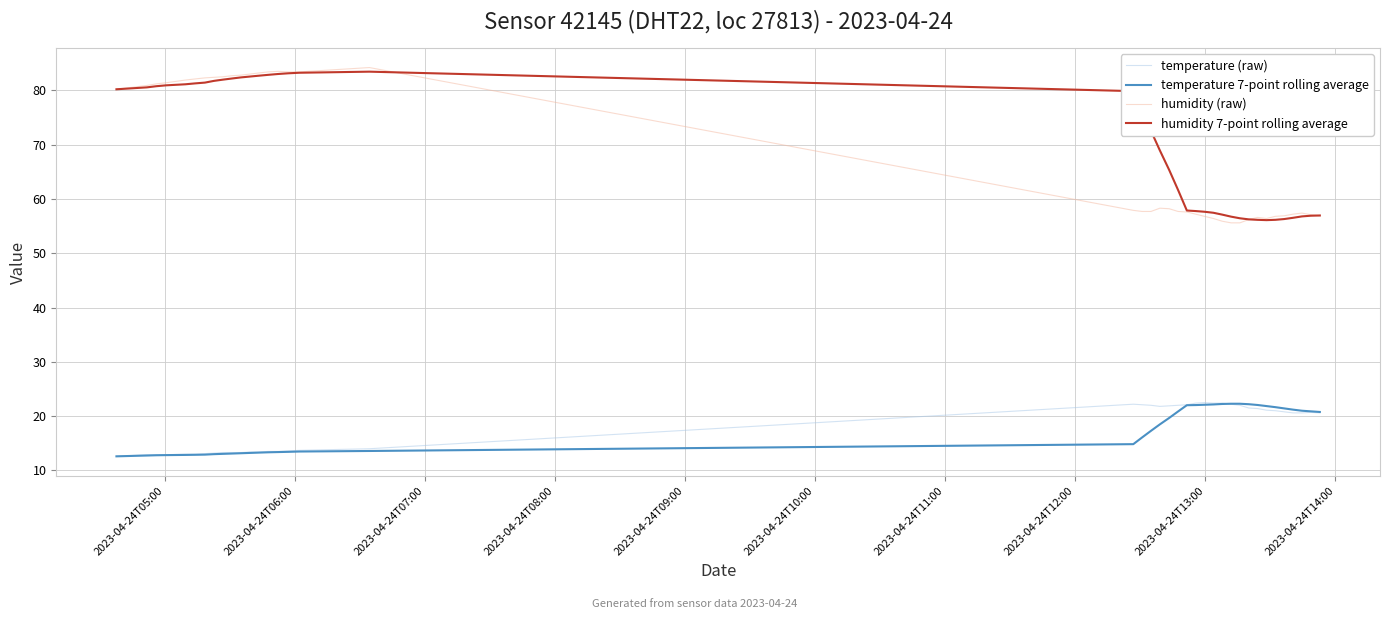

Which series has the largest range (max minus min)?

humidity (raw)